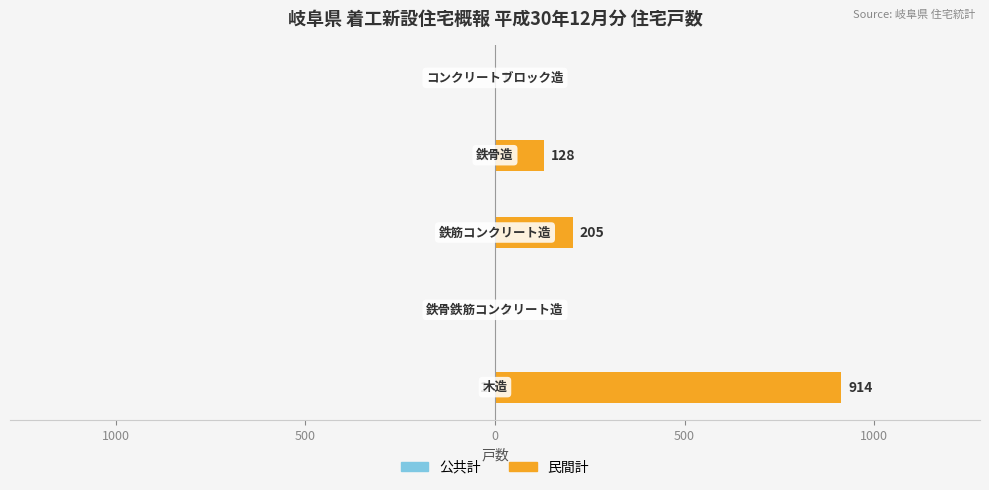

How many categories are shown in the chart?

5